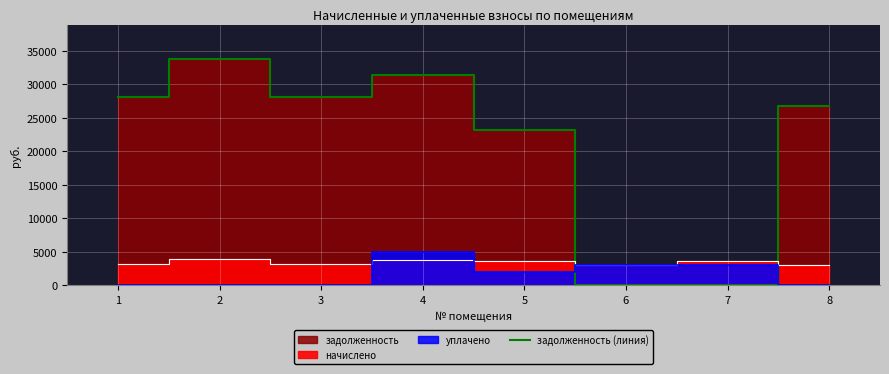

The value at 6 is 0.0. True or false?

True